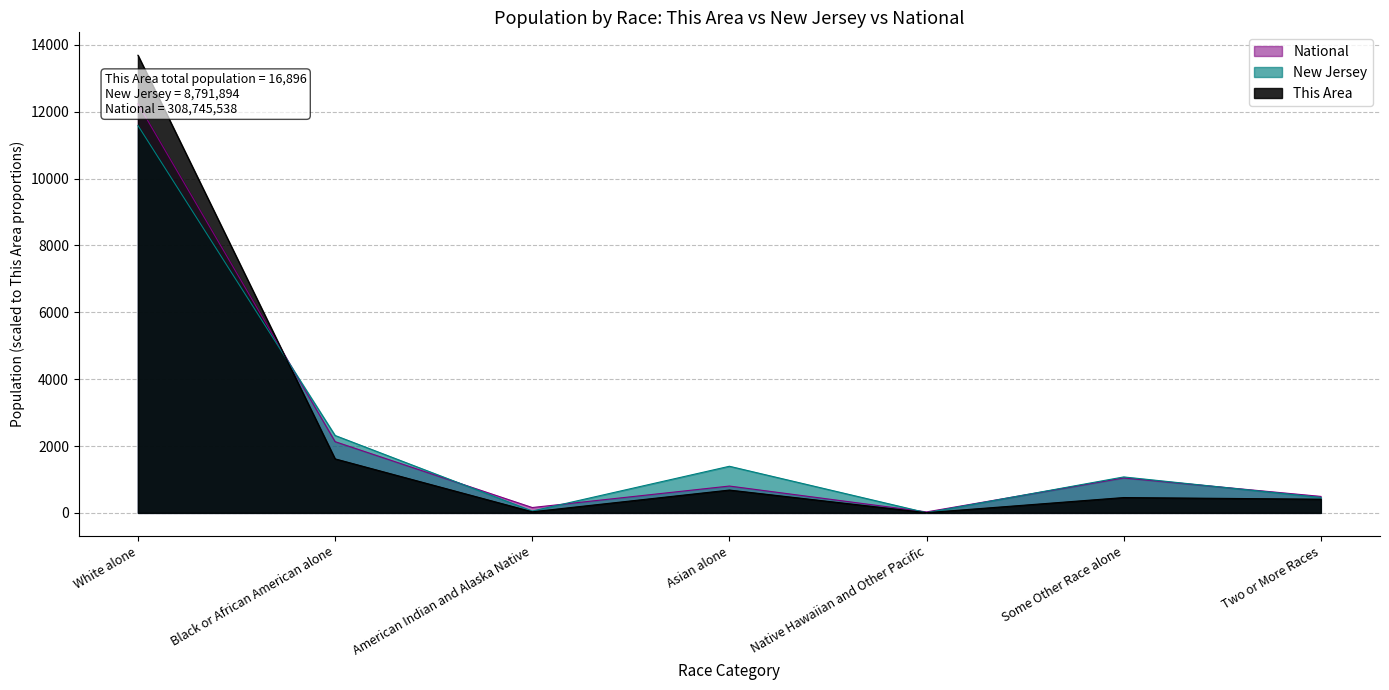

Is it true that This Area equals 1616.0 at Black or African American alone?

True